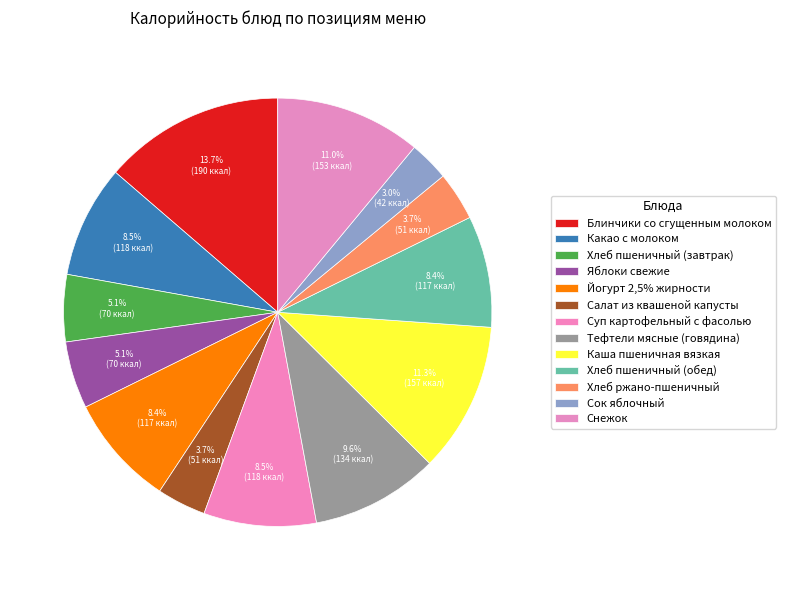

Count the number of slices in the pie.

13